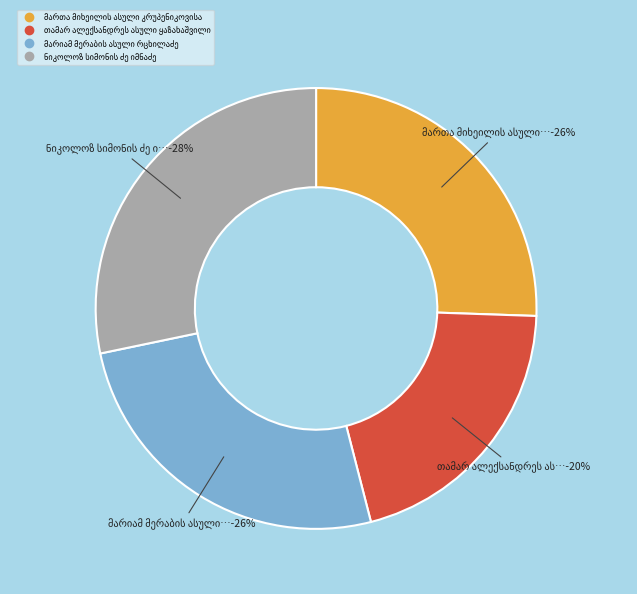

How many segments does this pie chart have?

4